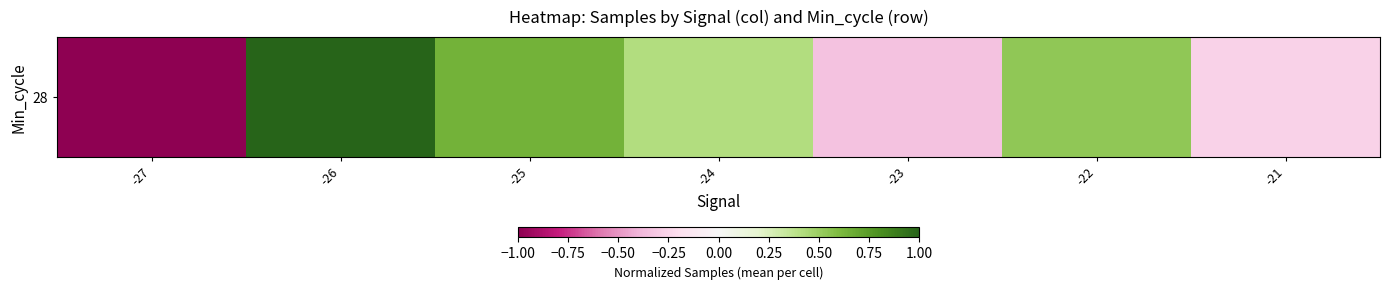

How many values are below zero?

3